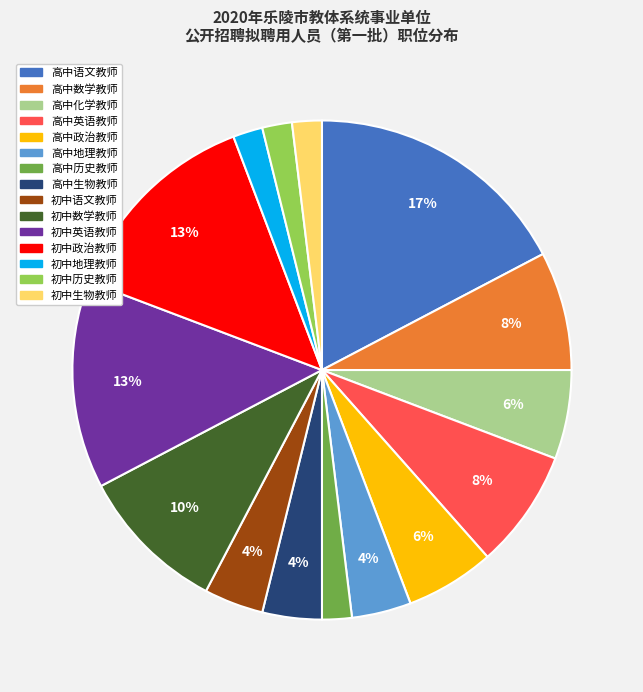

To the nearest percent, what is the difference between the largest and smallest slice percentages?

15%